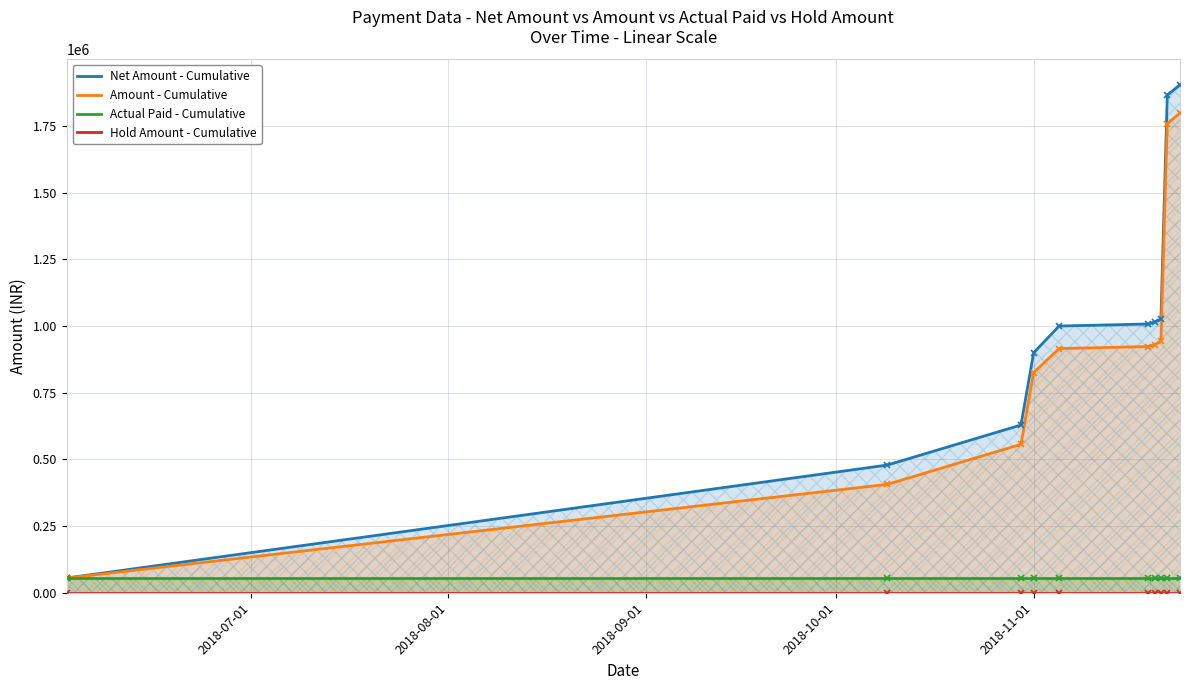

Reading right to left, transcribe all the data shown in this chart.

Net Amount - Cumulative: 1904500	1864900	1026624	1014211	1007420	999700	899618	628642	478642	55200
Amount - Cumulative: 1798169	1758169	942169	929756	922965	915245	825055	556294	406294	55200
Actual Paid - Cumulative: 55200	55200	55200	55200	55200	55200	55200	55200	55200	55200
Hold Amount - Cumulative: 0	0	0	0	0	0	0	0	0	0